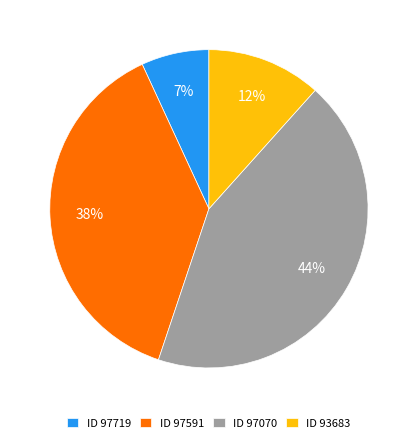

Does any single category account for the majority?

No